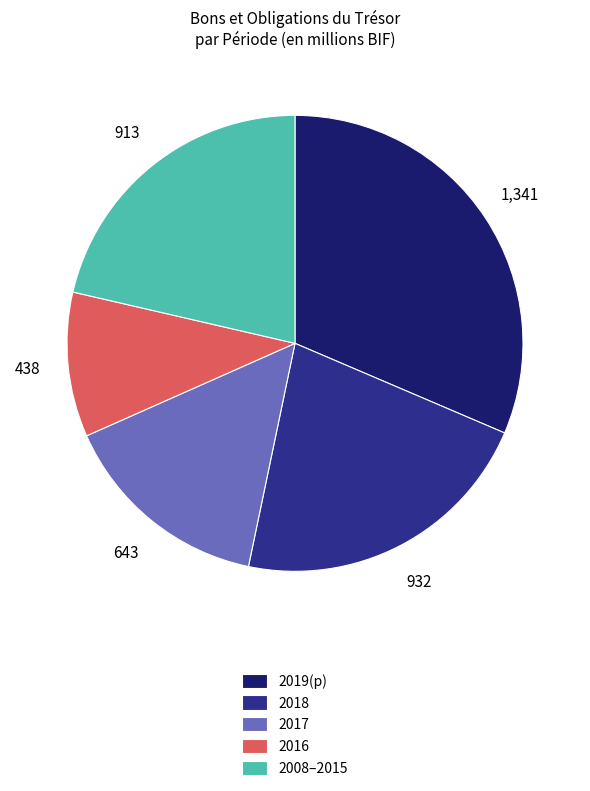

Do 2016 and 2019(p) together represent more than half of the pie?

No